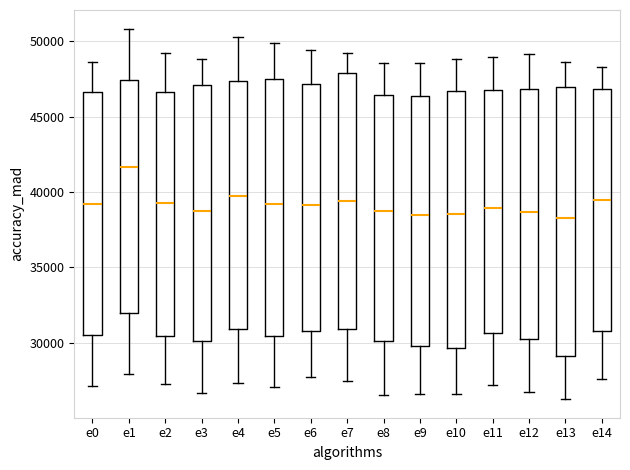

Which box is the tallest, from its lower edge to its upper edge?

e13